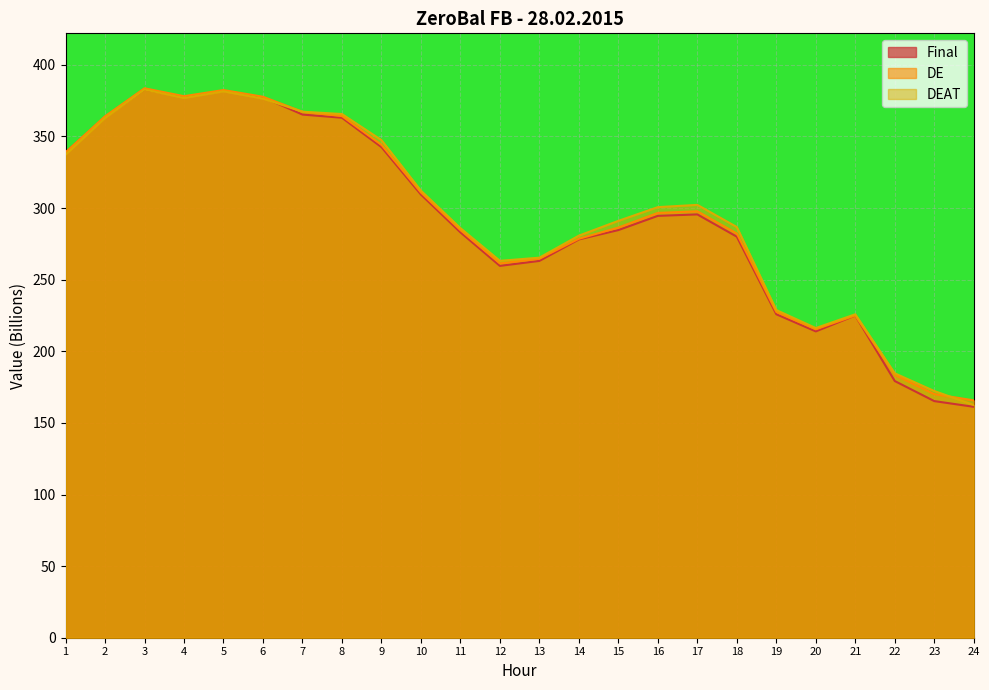

Between which two adjacent categories do Final and DEAT first intersect?

6 and 7